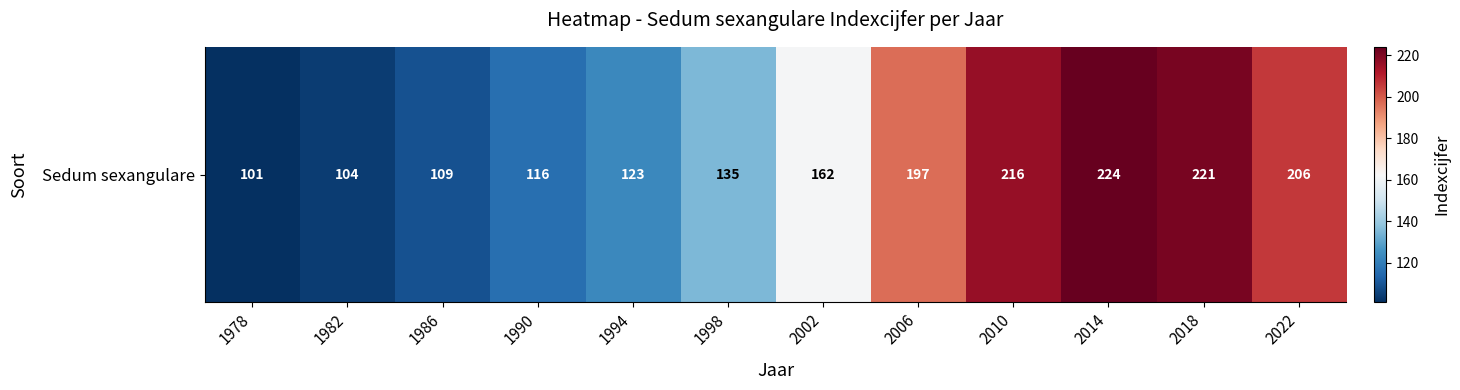

Which category has the lowest value across all series?

1978